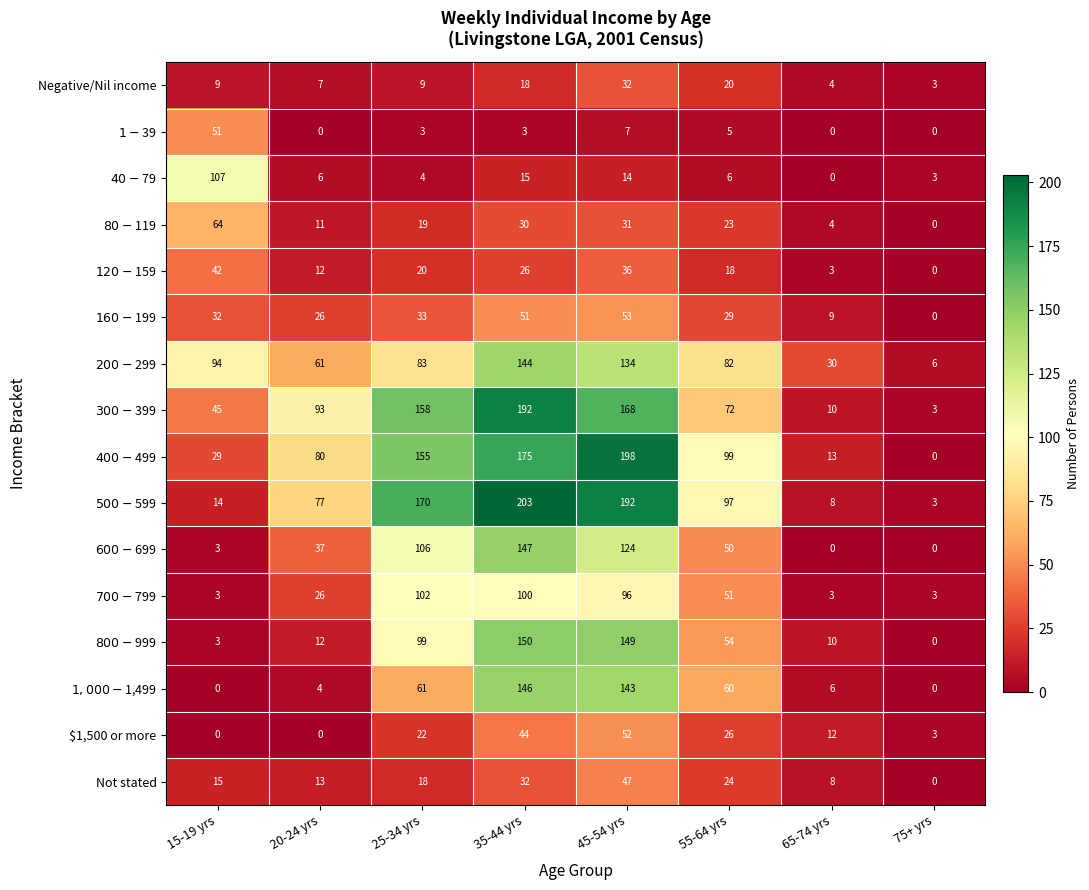

What is the total value across all series at 65-74 yrs?

120